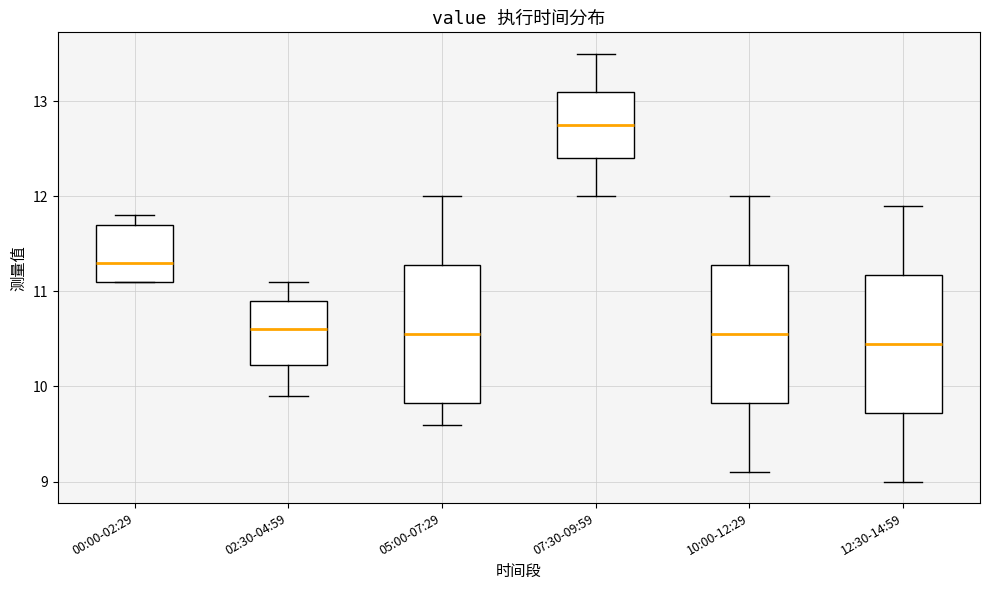

Where does the median line of the box for 07:30-09:59 sit on the y-axis? The values are not printed on the chart, so give them approximately, as read against the axis.

12.8